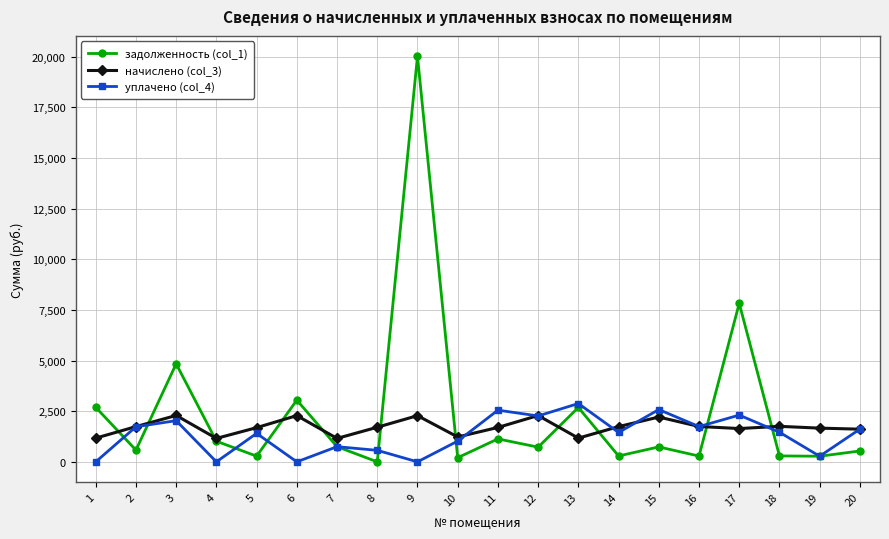

How many data points in начислено (col_3) are above 1707?

10